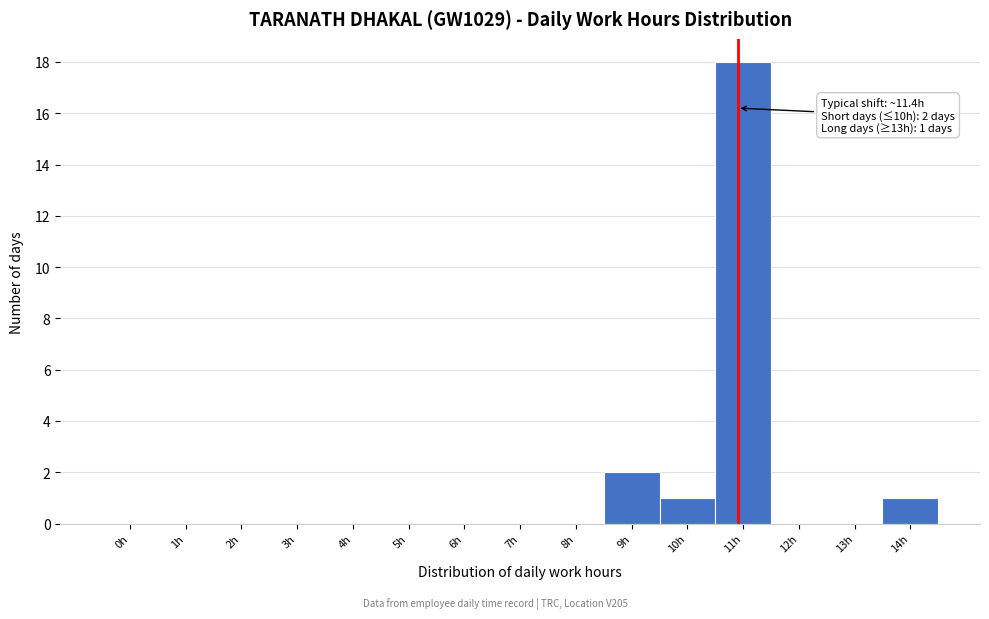

Reading left to right, what are all the values shown in this chart?

0h=0	1h=0	2h=0	3h=0	4h=0	5h=0	6h=0	7h=0	8h=0	9h=2	10h=1	11h=18	12h=0	13h=0	14h=1